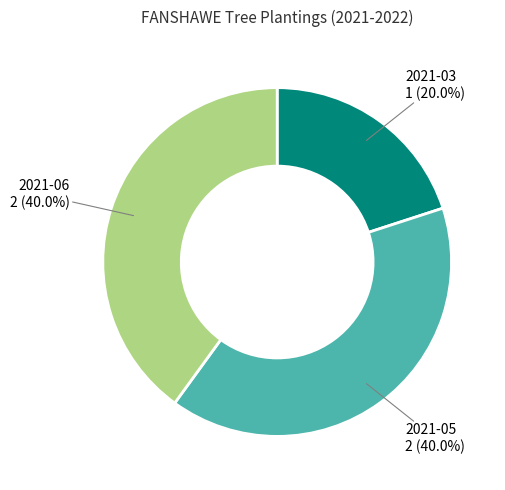

Is there any slice that represents more than half of the pie?

No